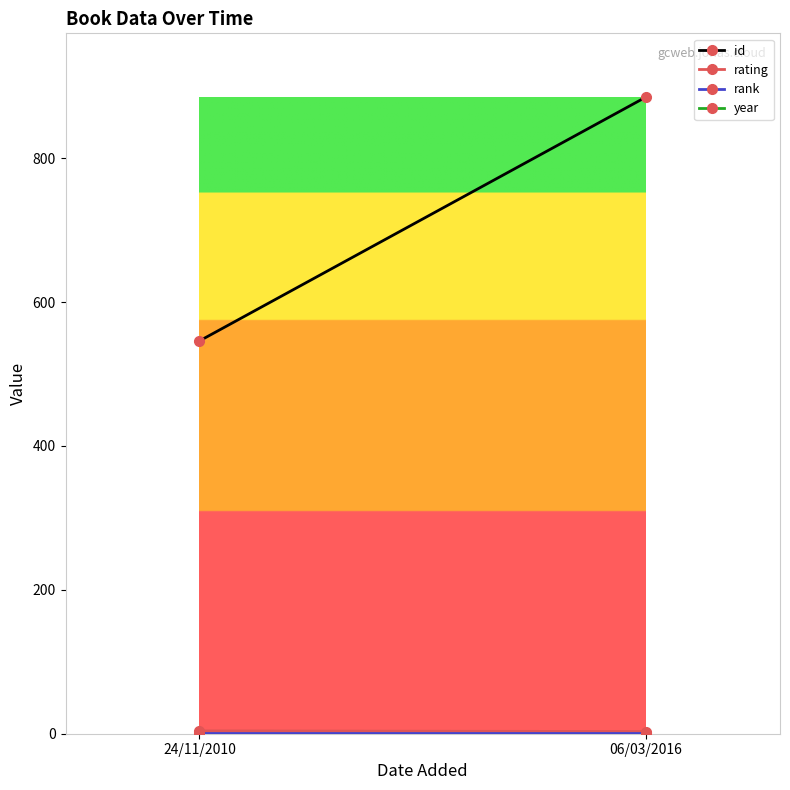

What is the label of the 1st point from the right?

06/03/2016